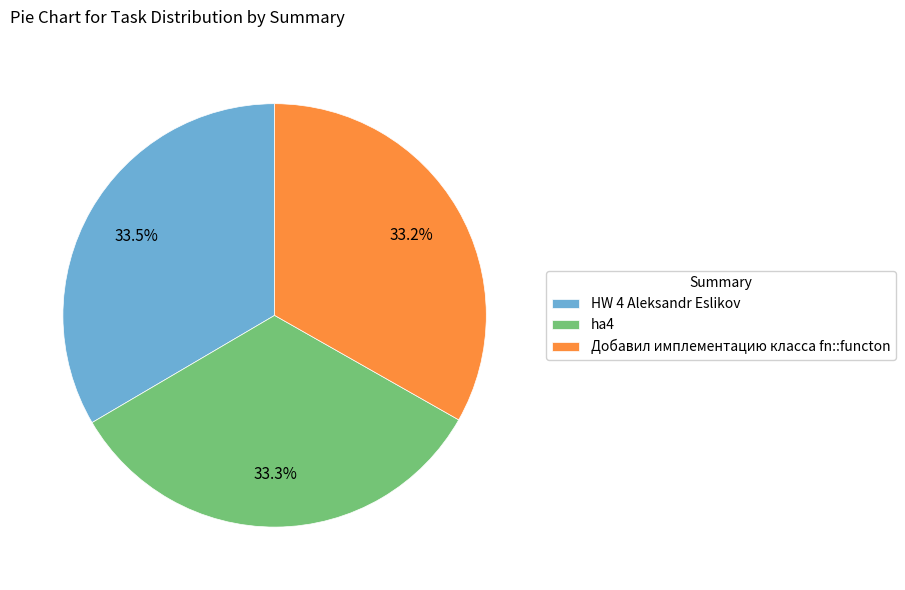

How many segments does this pie chart have?

3